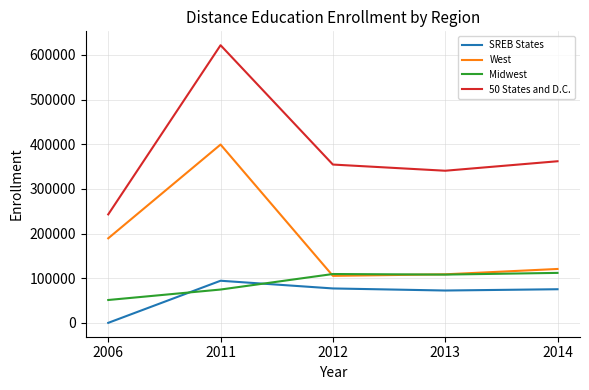

Which series has the largest total across all categories?

50 States and D.C.